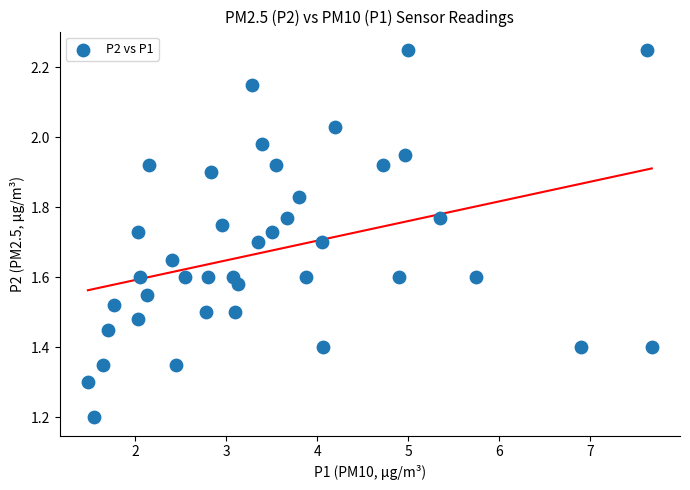

What is the range of X values (max minus min)?

6.2